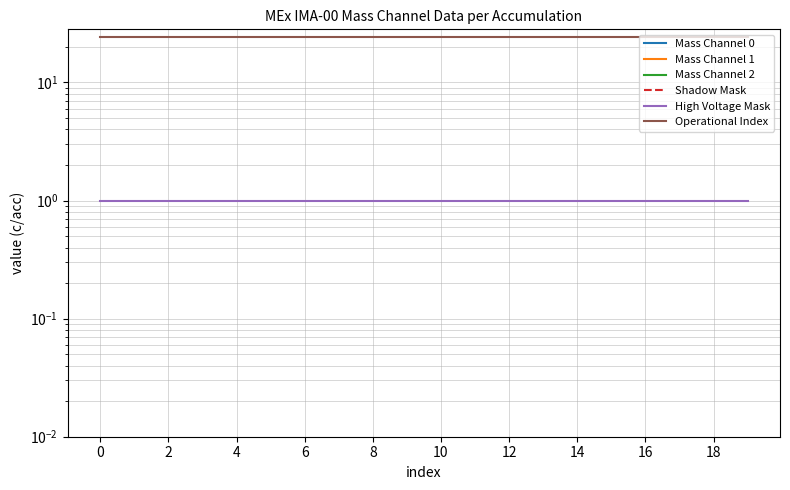

True or false: High Voltage Mask has more than 0 points higher than both neighbors.

False